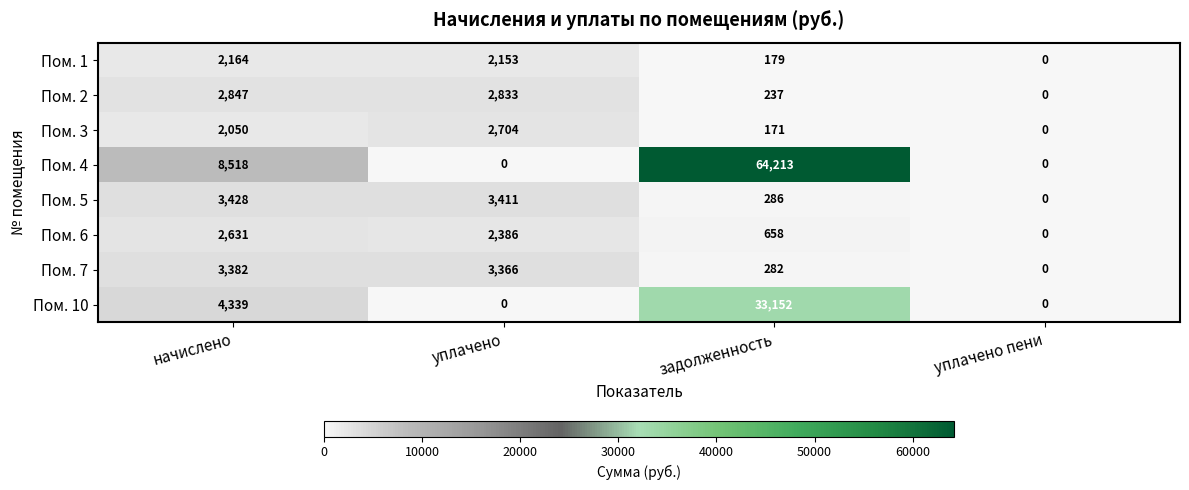

What is the spread (max minus min) of values at начислено?

6468